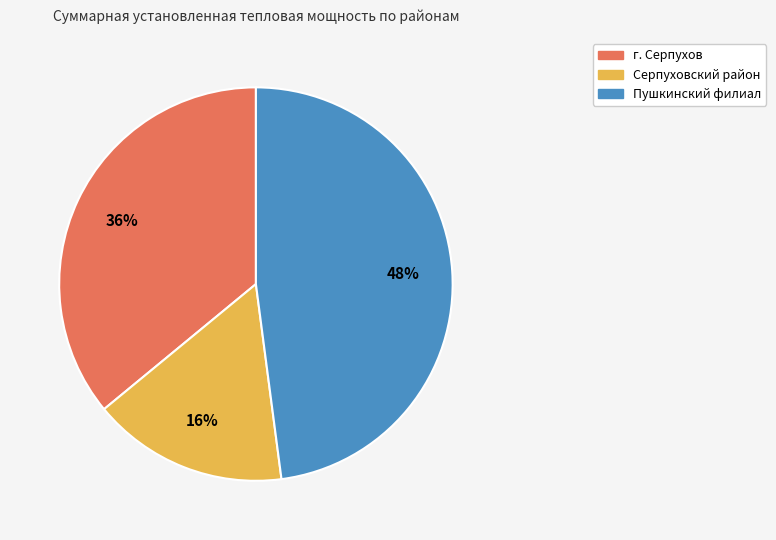

Does any single category account for the majority?

No